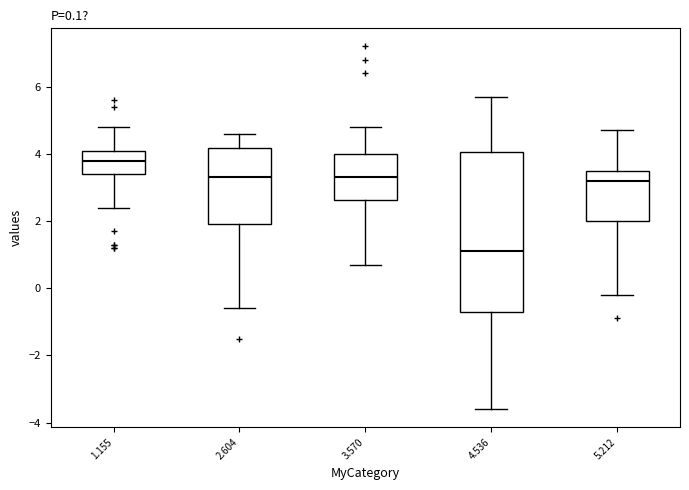

Comparing the boxes themselves (not the whiskers), which one is the tallest?

4.536